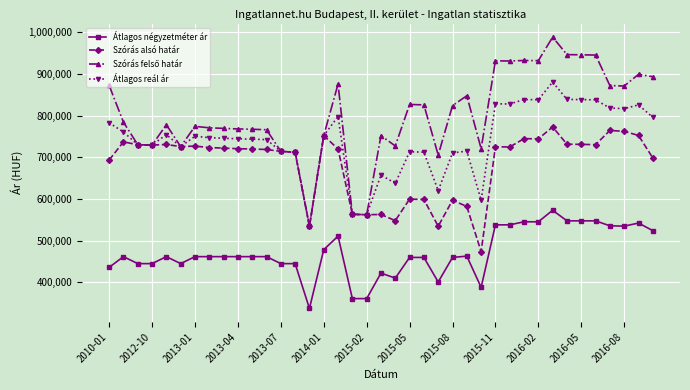

Does the chart display data point markers on the line(s)?

Yes